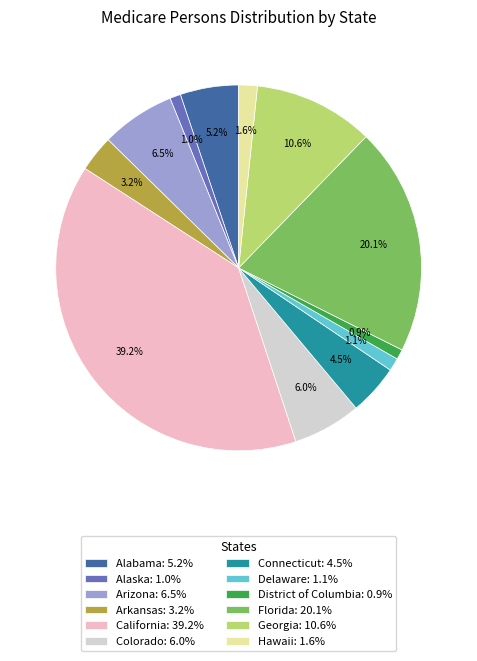

To the nearest percent, what is the average slice percentage?

8%